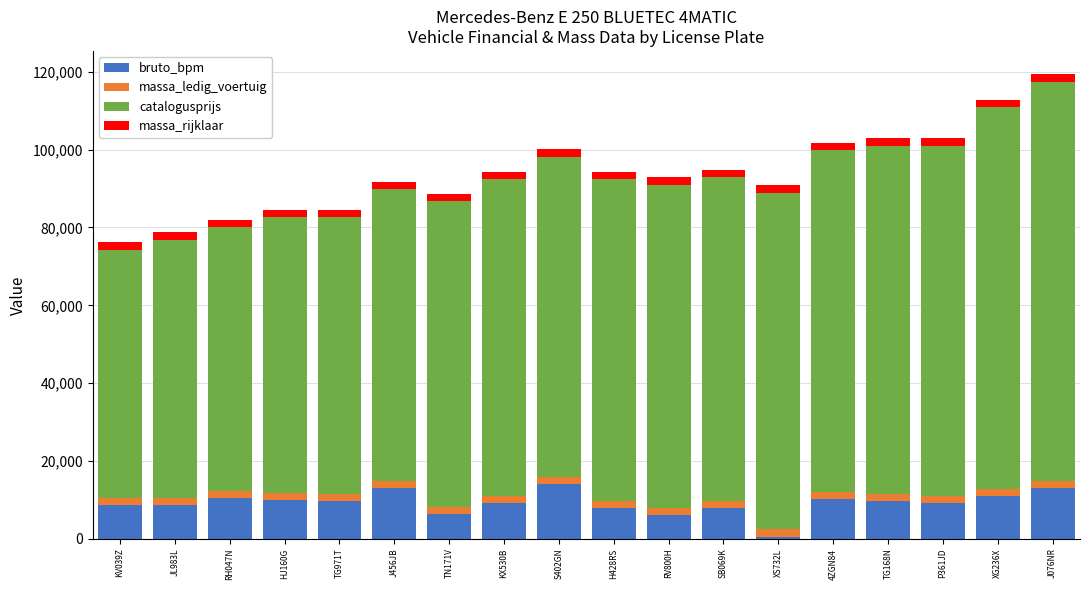

What is the highest value of the bruto_bpm series?

14089